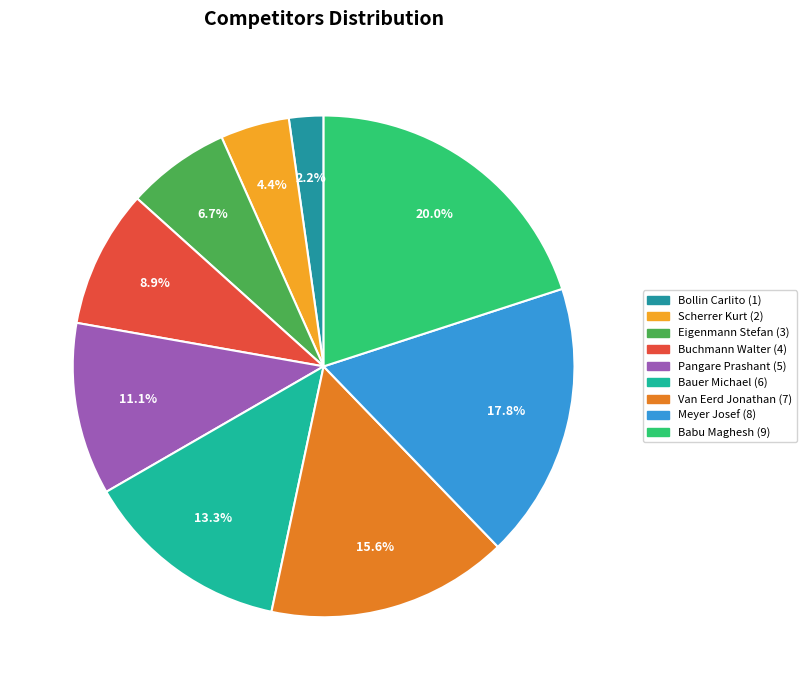

Which category has the biggest portion of the pie?

Babu Maghesh